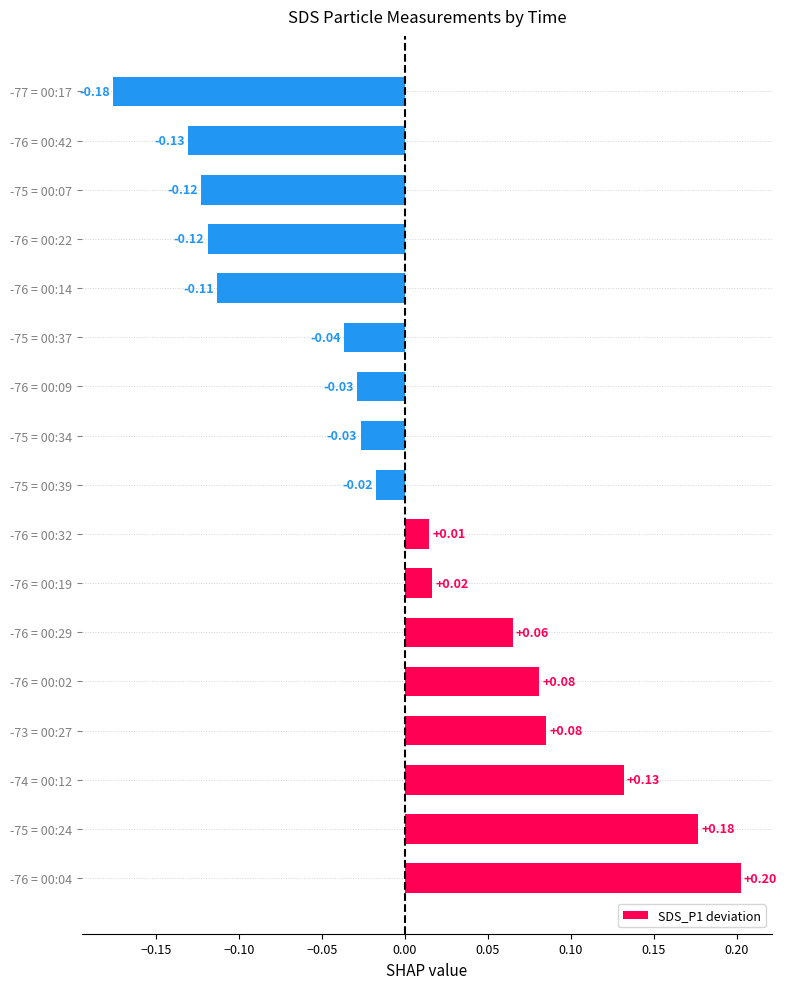

Which category has the lowest value across all series?

-77 = 00:17